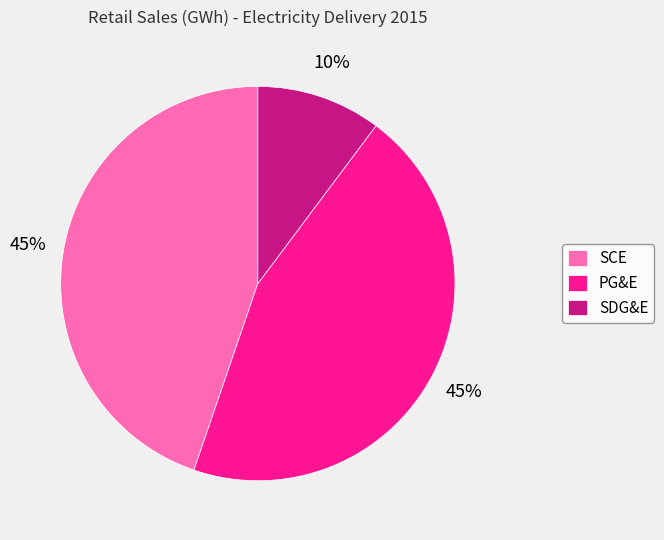

To the nearest percent, what is the combined percentage of PG&E and SDG&E?

55%